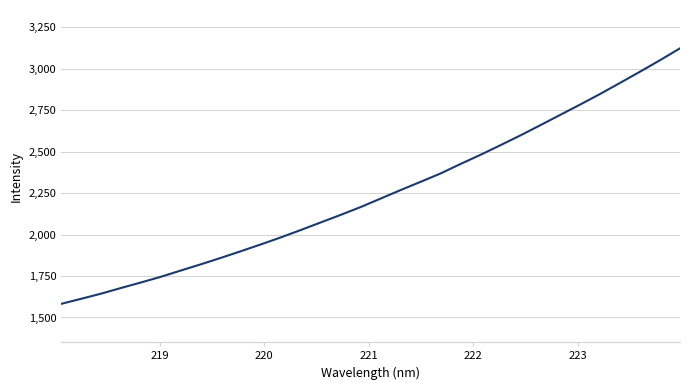

How many lines are shown in the chart?

1